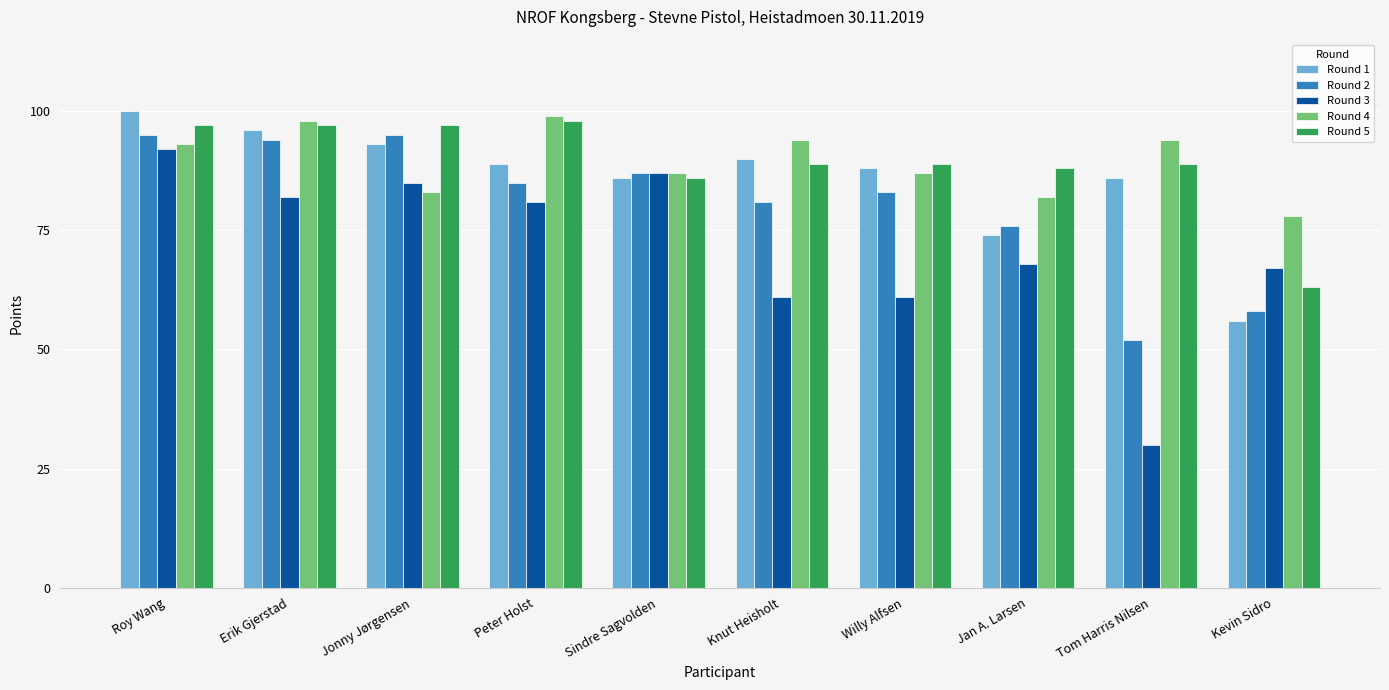

What position from the left is Kevin Sidro?

10